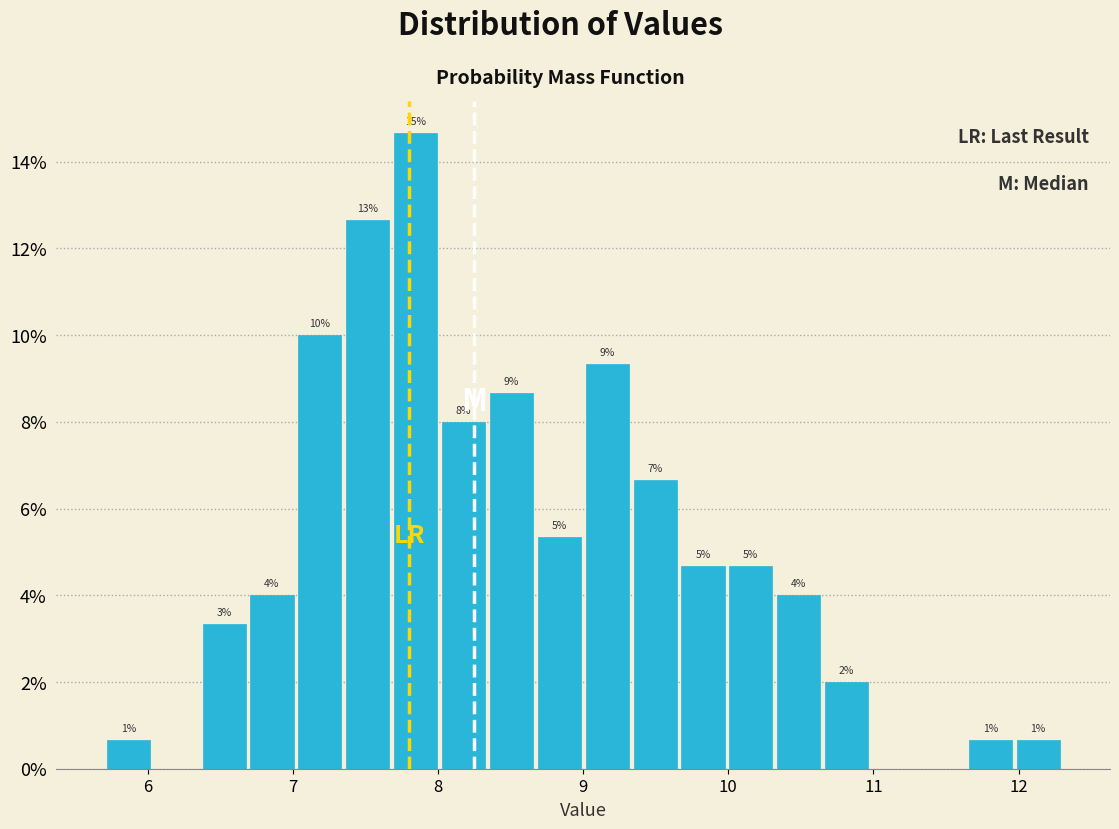

Around what value on the x-axis is the tallest bar? Give the approximate position of its centre, as read against the axis.

7.8